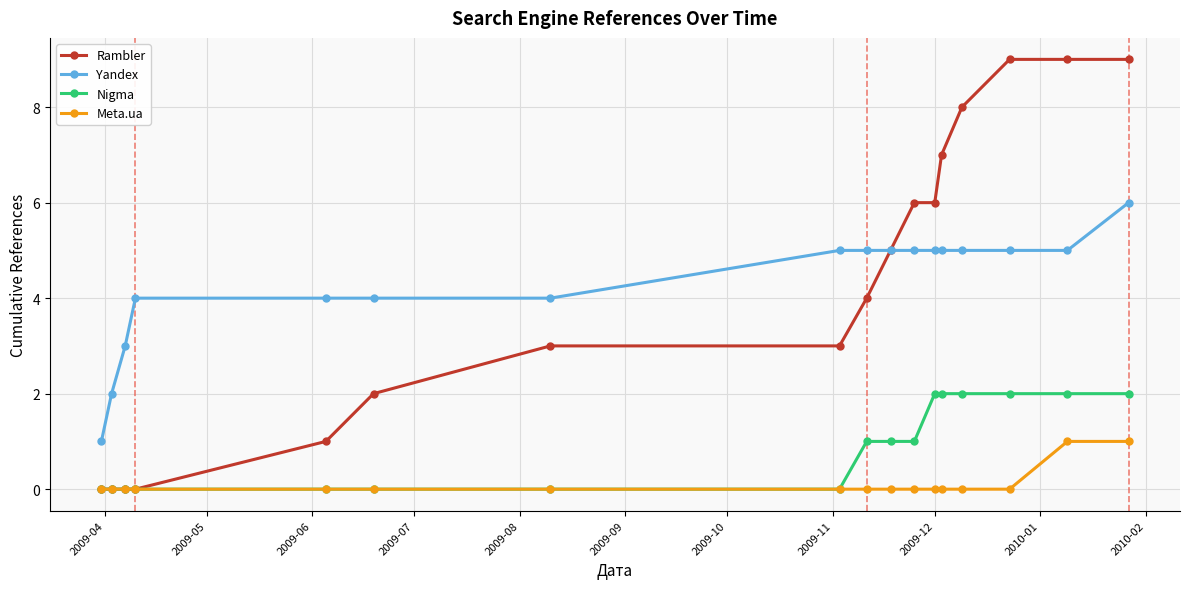

What is the maximum value for Yandex?

6